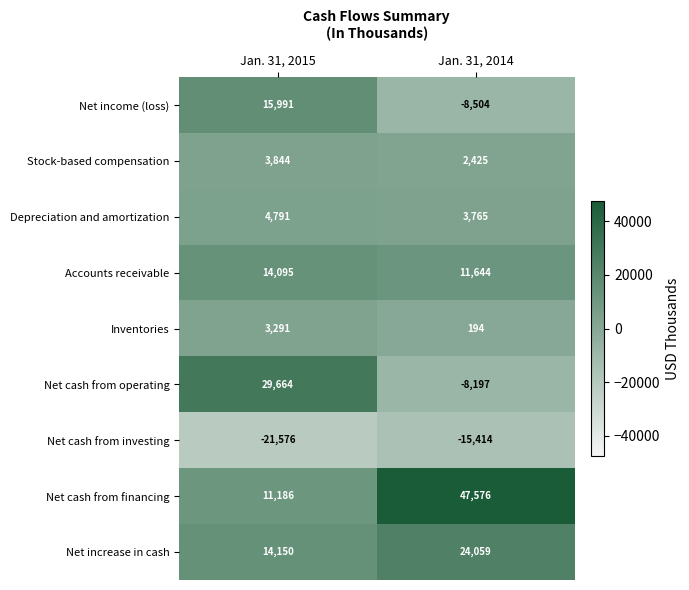

The Net cash from investing series shows -33219 at Jan. 31, 2015. True or false?

False